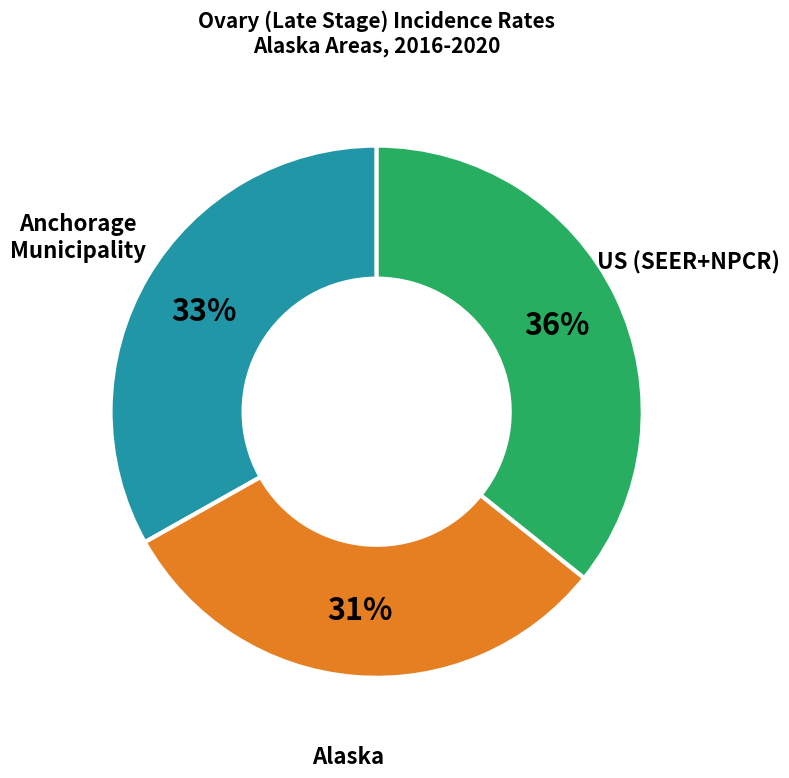

Is there a majority slice in this chart?

No